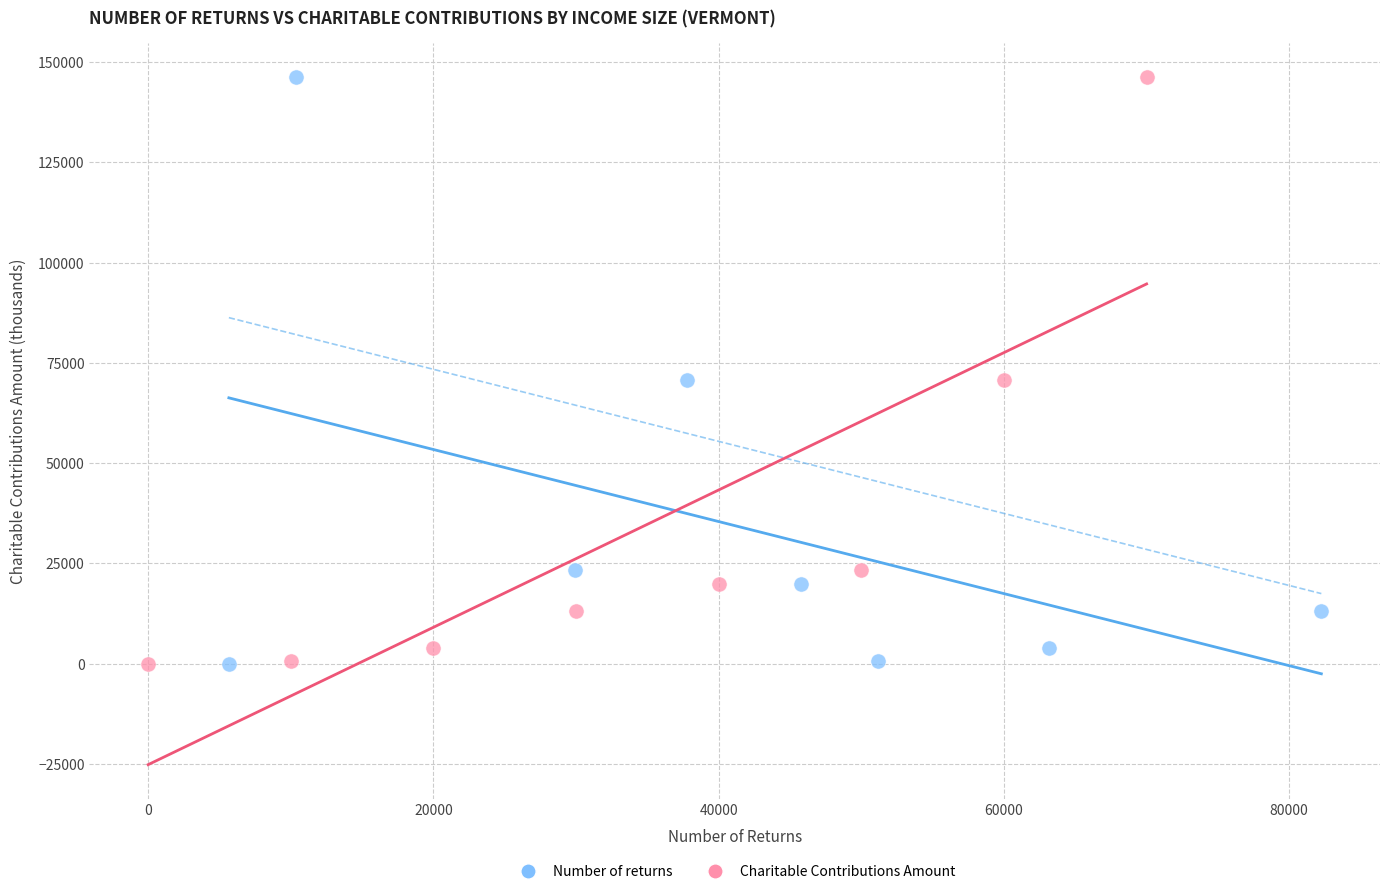

What are all the series names shown in the legend?

Number of returns, Charitable Contributions Amount